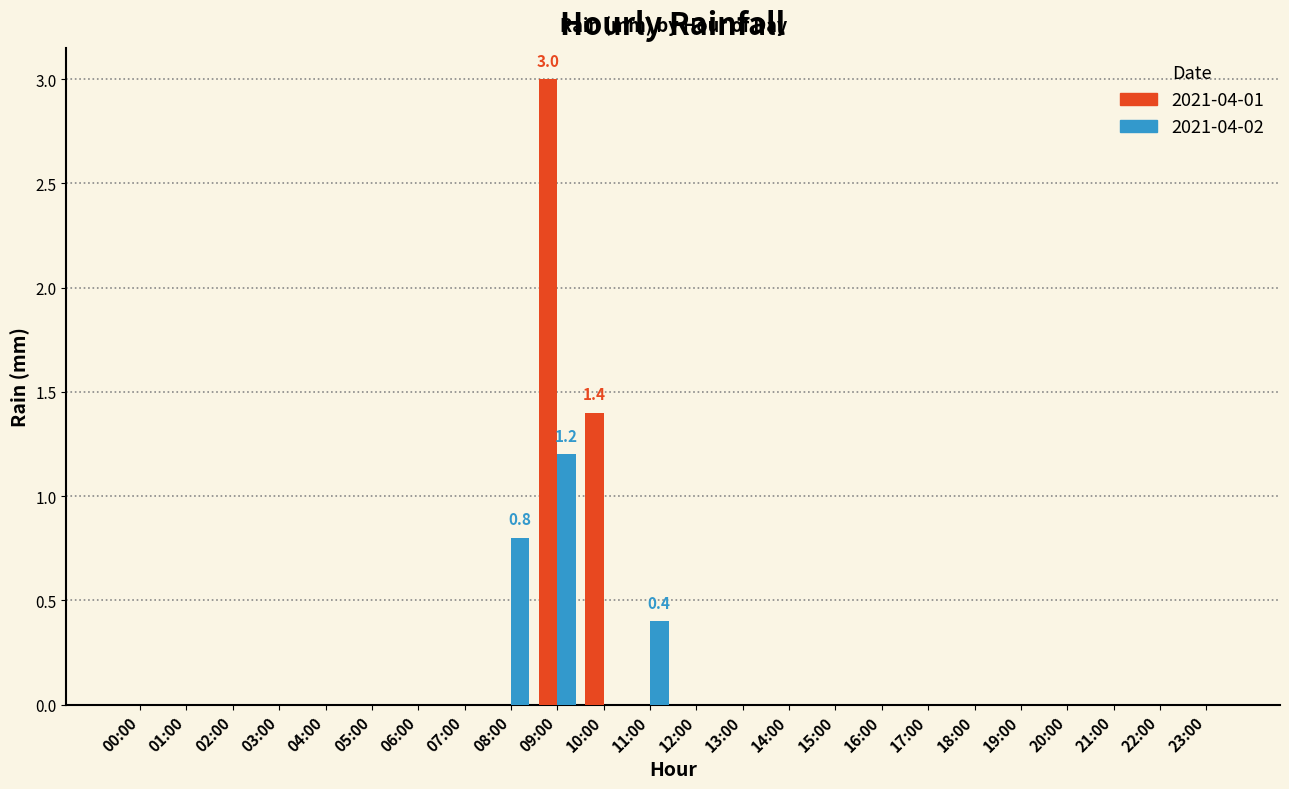

What is the sum of the 2021-04-02 values at 20:00 and 08:00?

0.8